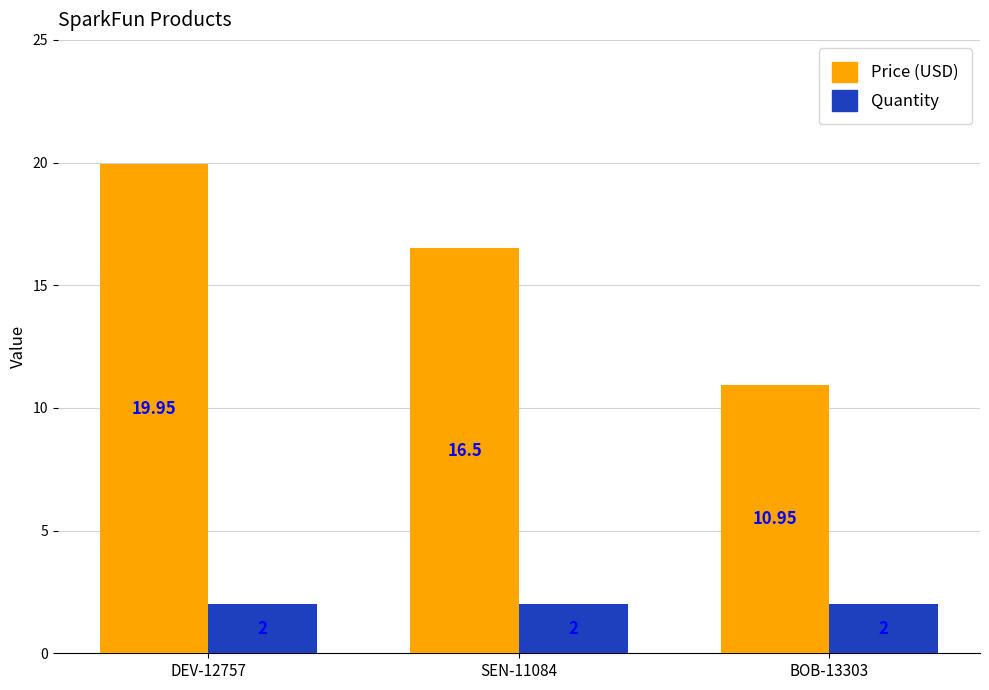

How many groups of bars are there?

3